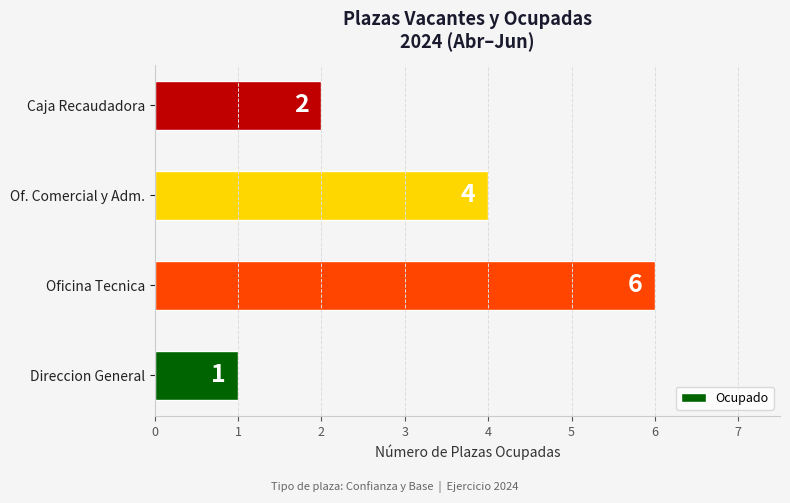

How many series are shown in this chart?

1